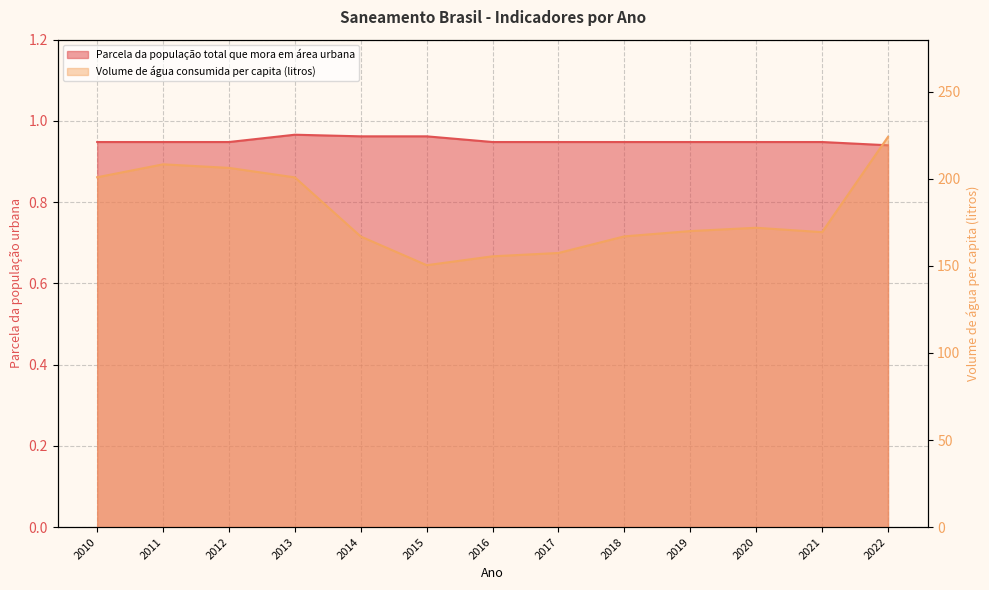

Reading right to left, transcribe all the data shown in this chart.

Parcela da população total que mora em área urbana: 0.9	0.9	0.9	0.9	0.9	0.9	0.9	1.0	1.0	1.0	0.9	0.9	0.9
Volume de água consumida per capita (litros): 224.2	169.4	171.9	170.0	167.0	157.5	155.5	150.4	166.9	200.9	206.3	208.4	201.0